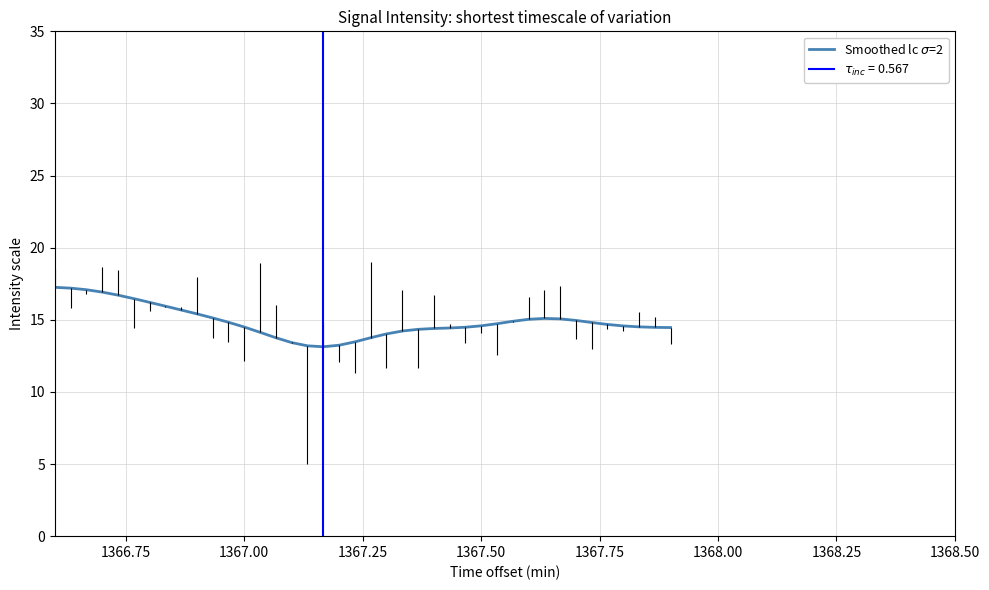

How many interior local valleys (lower than both neighbors) does the data have?

1